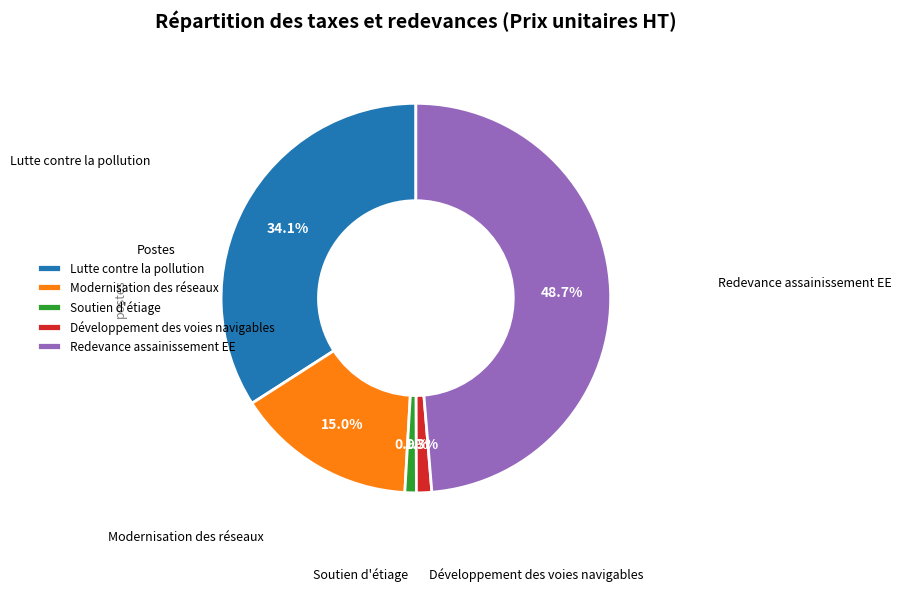

The Lutte contre la pollution slice represents 34% of the pie. True or false?

True